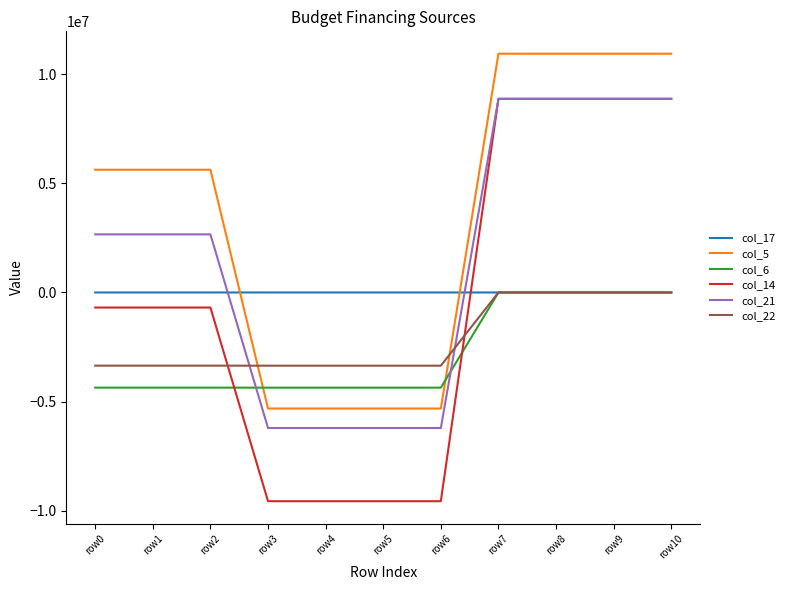

What is the minimum value shown in the chart?

-9556538.2